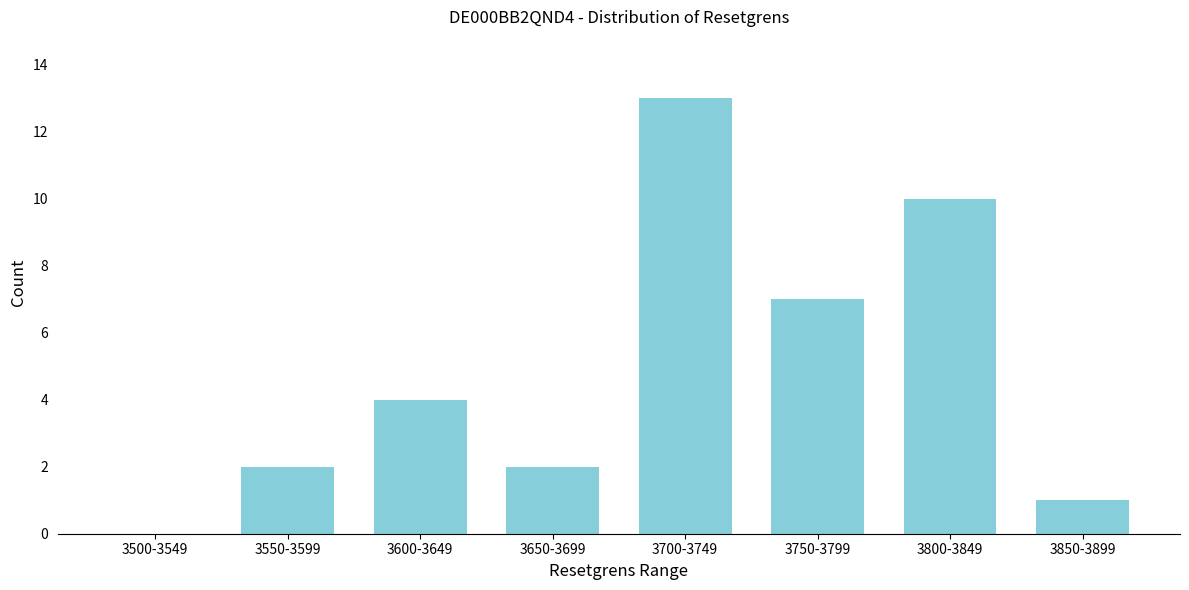

Reading left to right, transcribe all the data shown in this chart.

3500-3549=0	3550-3599=2	3600-3649=4	3650-3699=2	3700-3749=13	3750-3799=7	3800-3849=10	3850-3899=1